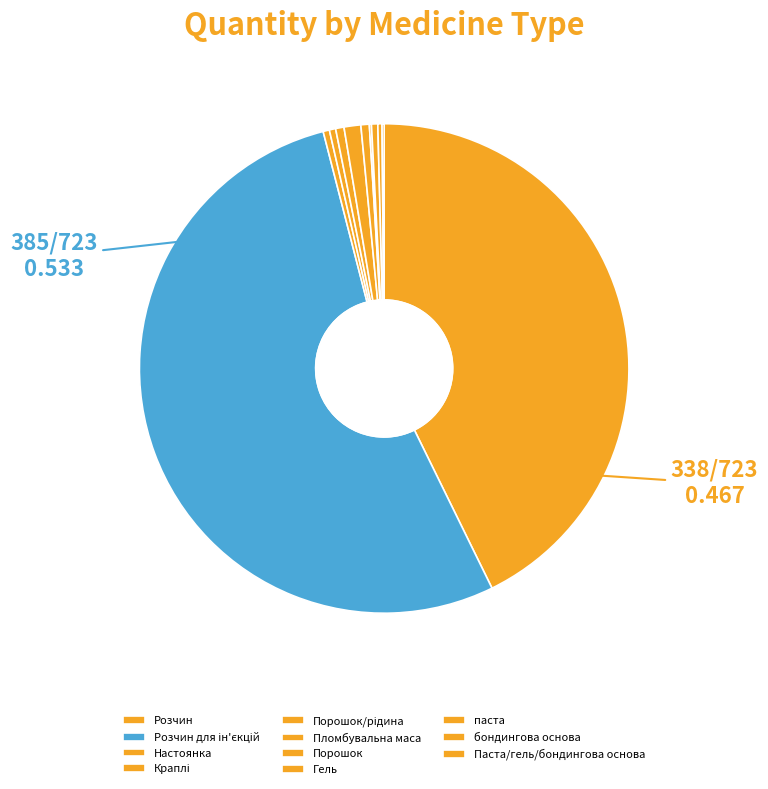

What is the total percentage of Порошок/рідина and Пломбувальна маса?

1.7%